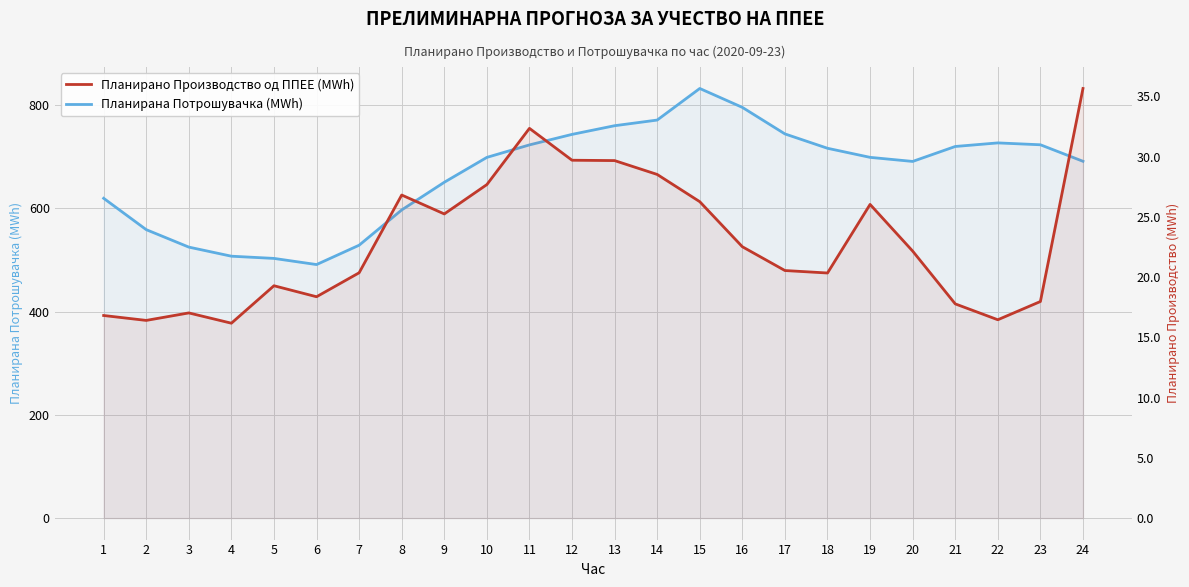

Count the number of data series in this chart.

2